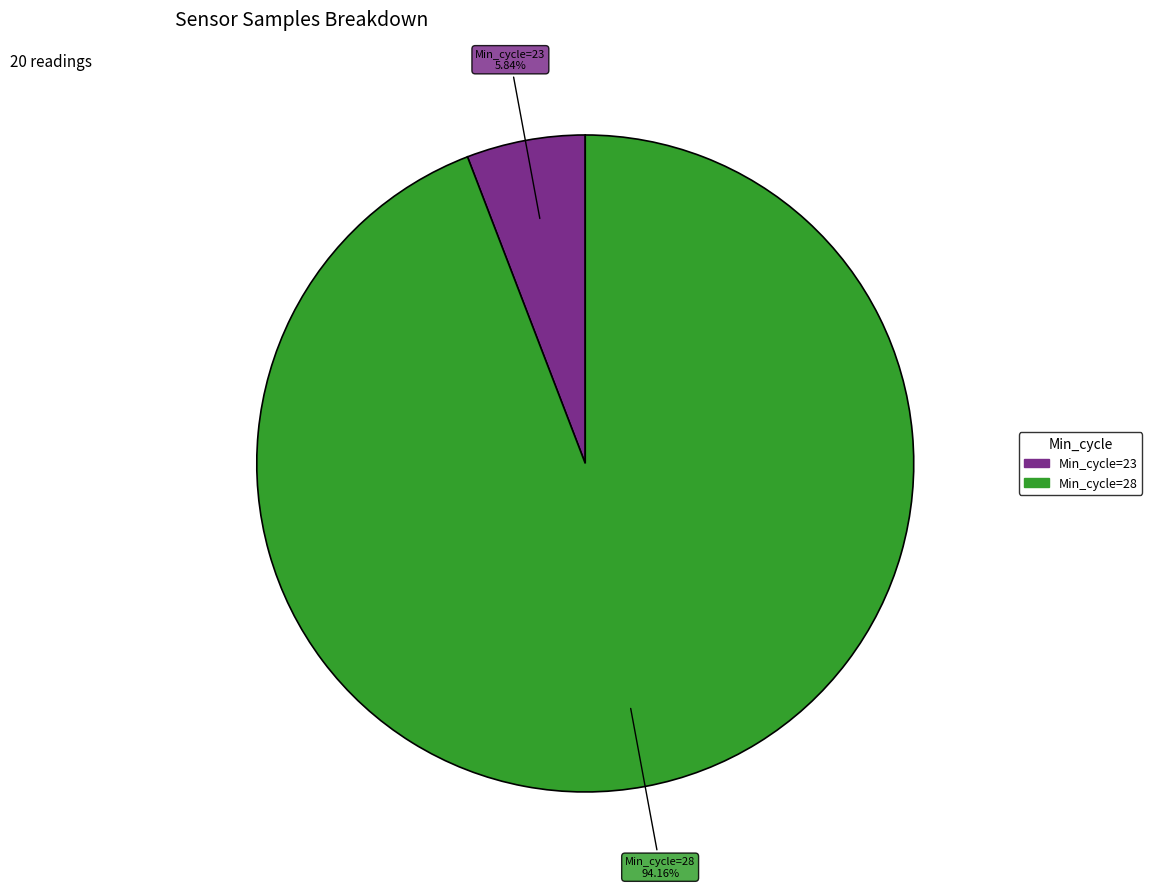

Is there any slice that represents more than half of the pie?

Yes